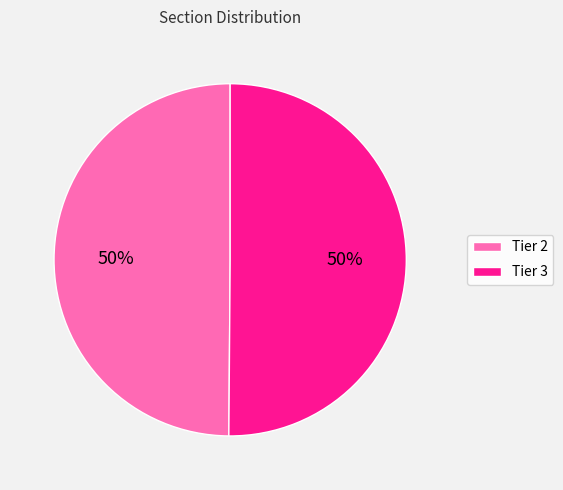

What is the ratio of the value at Tier 2 to the value at Tier 3?

1.0